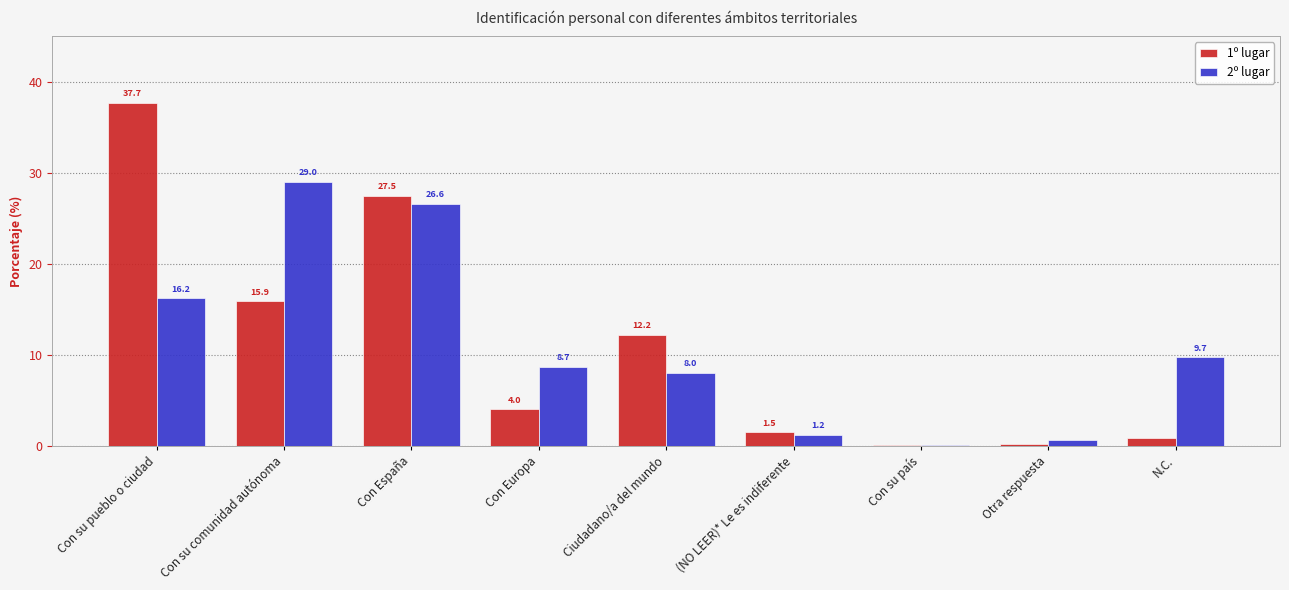

Which series changed the most between Con su pueblo o ciudad and Con Europa?

1º lugar